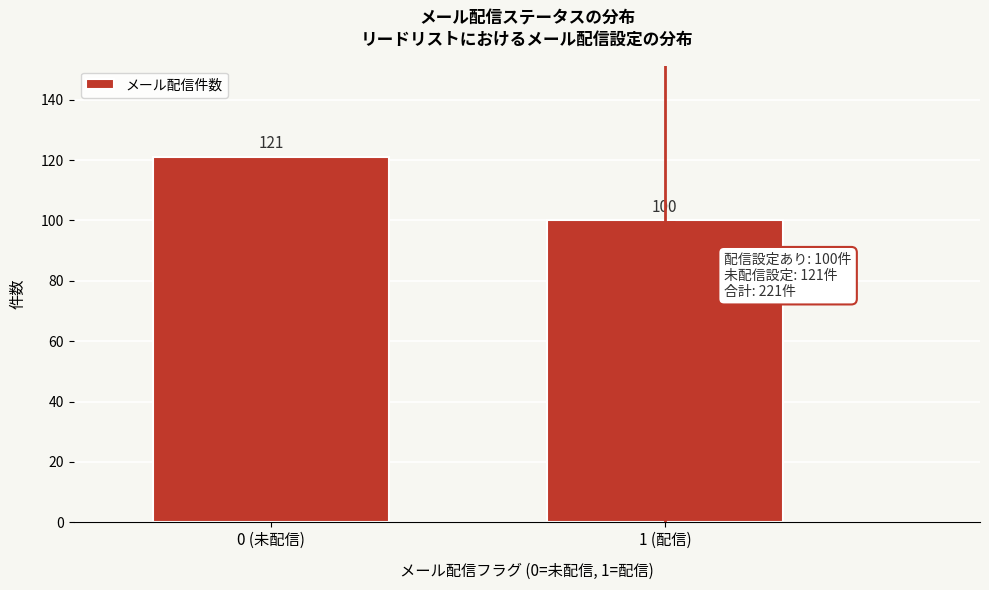

Reading right to left, list all the values displayed in this chart.

100	121